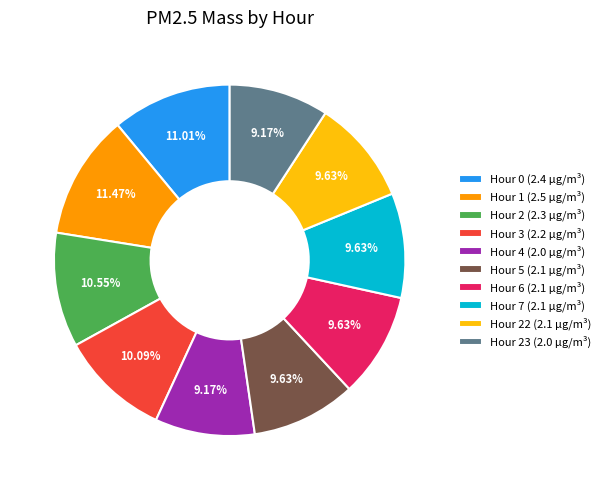

Approximately how many times larger is the value at Hour 22 (2.1 µg/m³) compared to Hour 1 (2.5 µg/m³)?

0.8